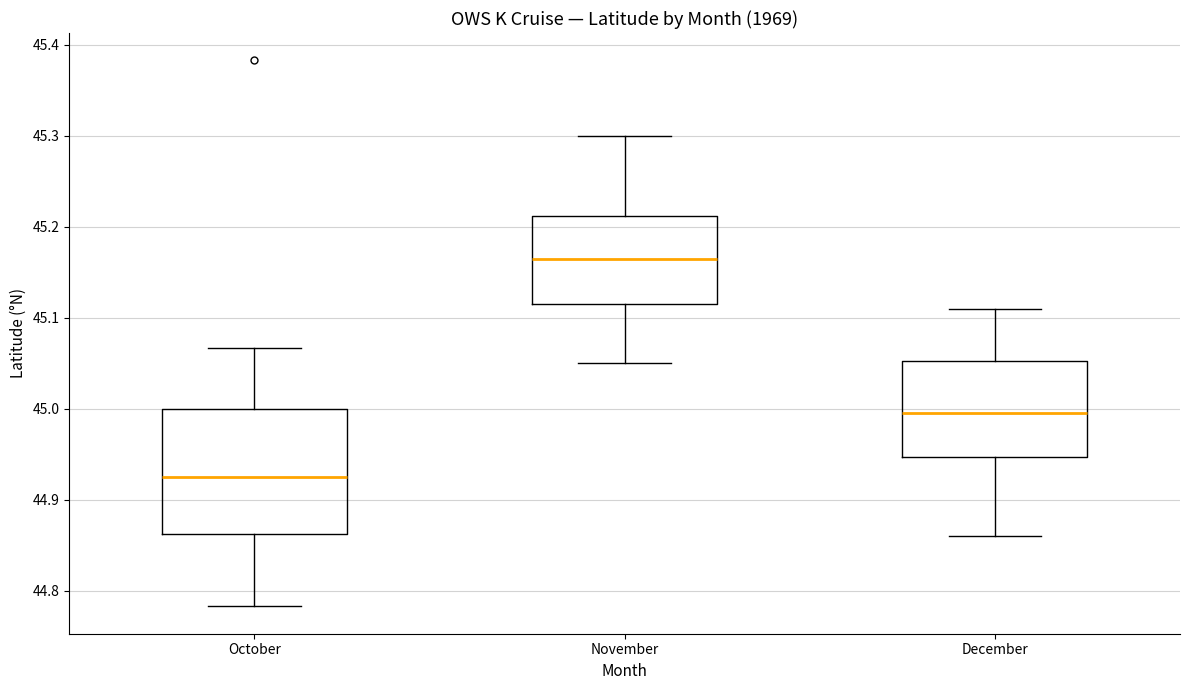

Reading left to right, read every box against the y-axis: the position of its median line, the range the box covers, and the ends of its whiskers. The values are not printed on the chart, so give them approximately, as read against the axis.

October: median 44.93, box 44.86 to 45.00, whiskers 44.78 to 45.07
November: median 45.17, box 45.12 to 45.21, whiskers 45.05 to 45.30
December: median 45.00, box 44.95 to 45.05, whiskers 44.86 to 45.11